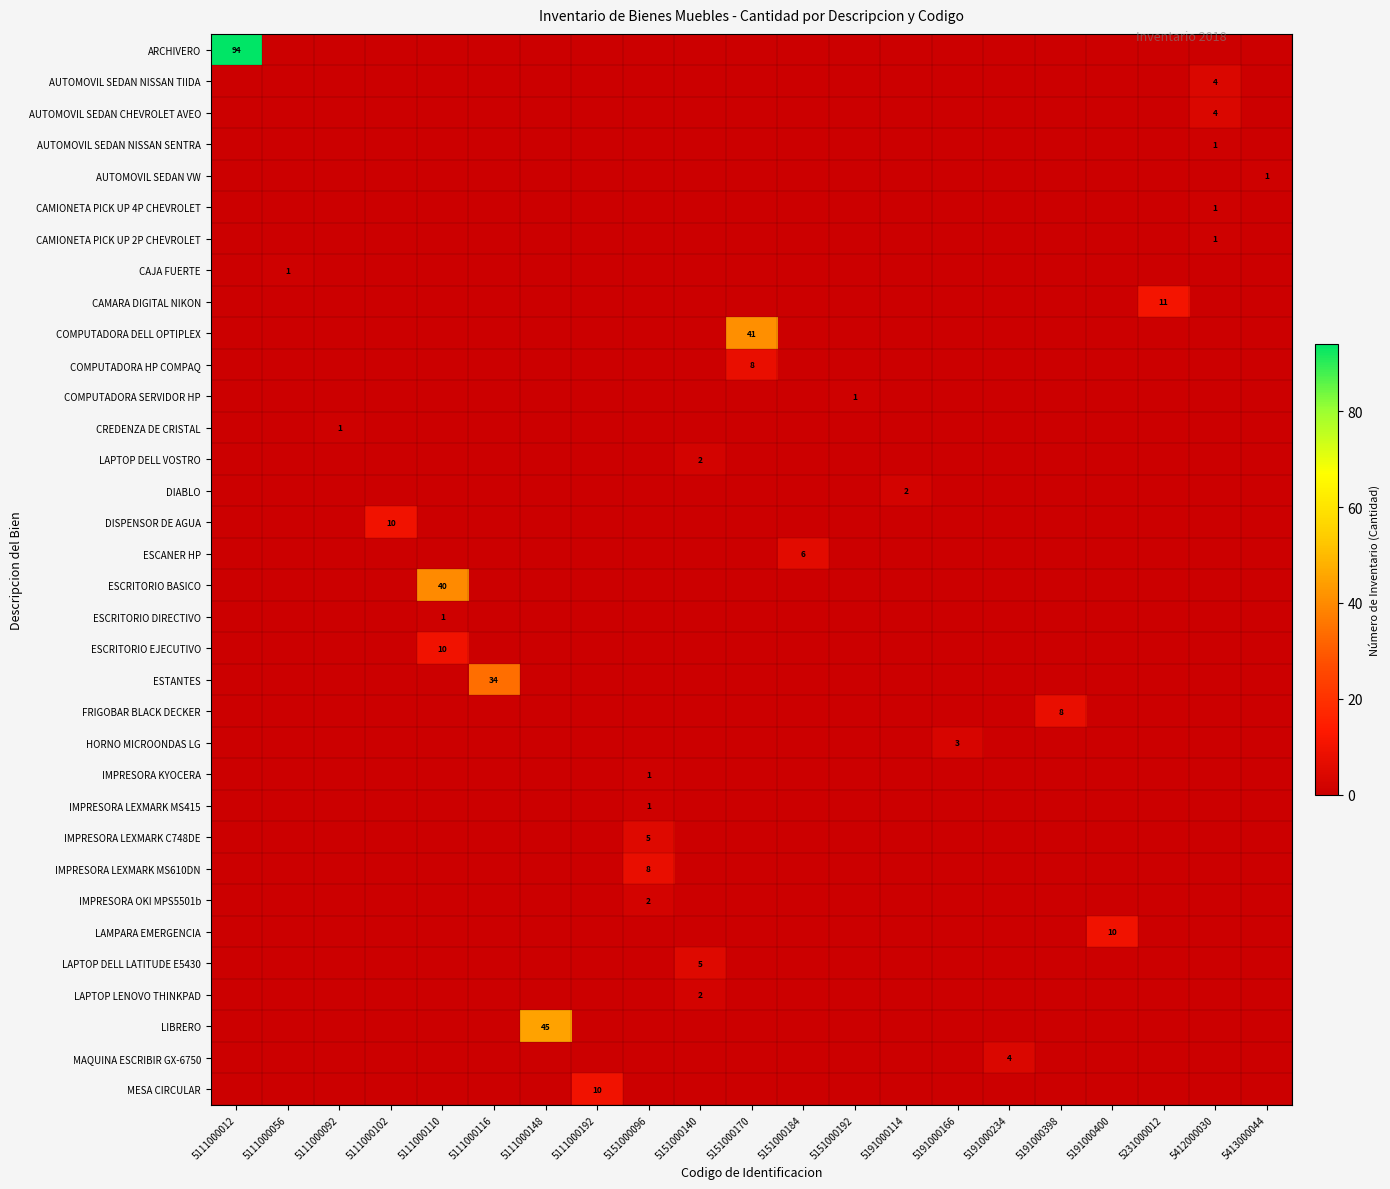

True or false: IMPRESORA LEXMARK C748DE has a value of 2 at 5151000096.

False